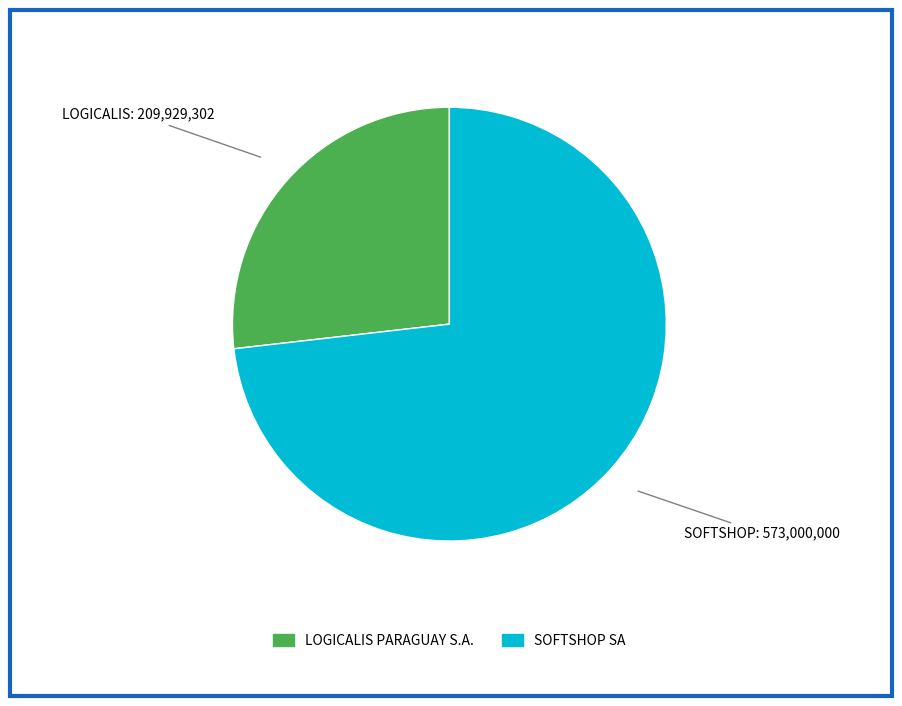

How many slices are in this pie chart?

2